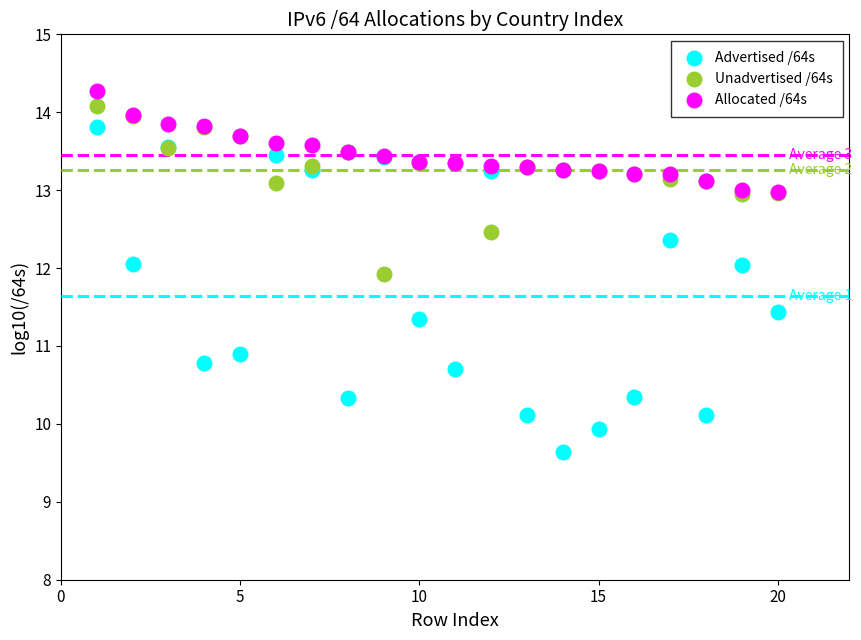

Across all series, what Y value is closest to 11?

10.9